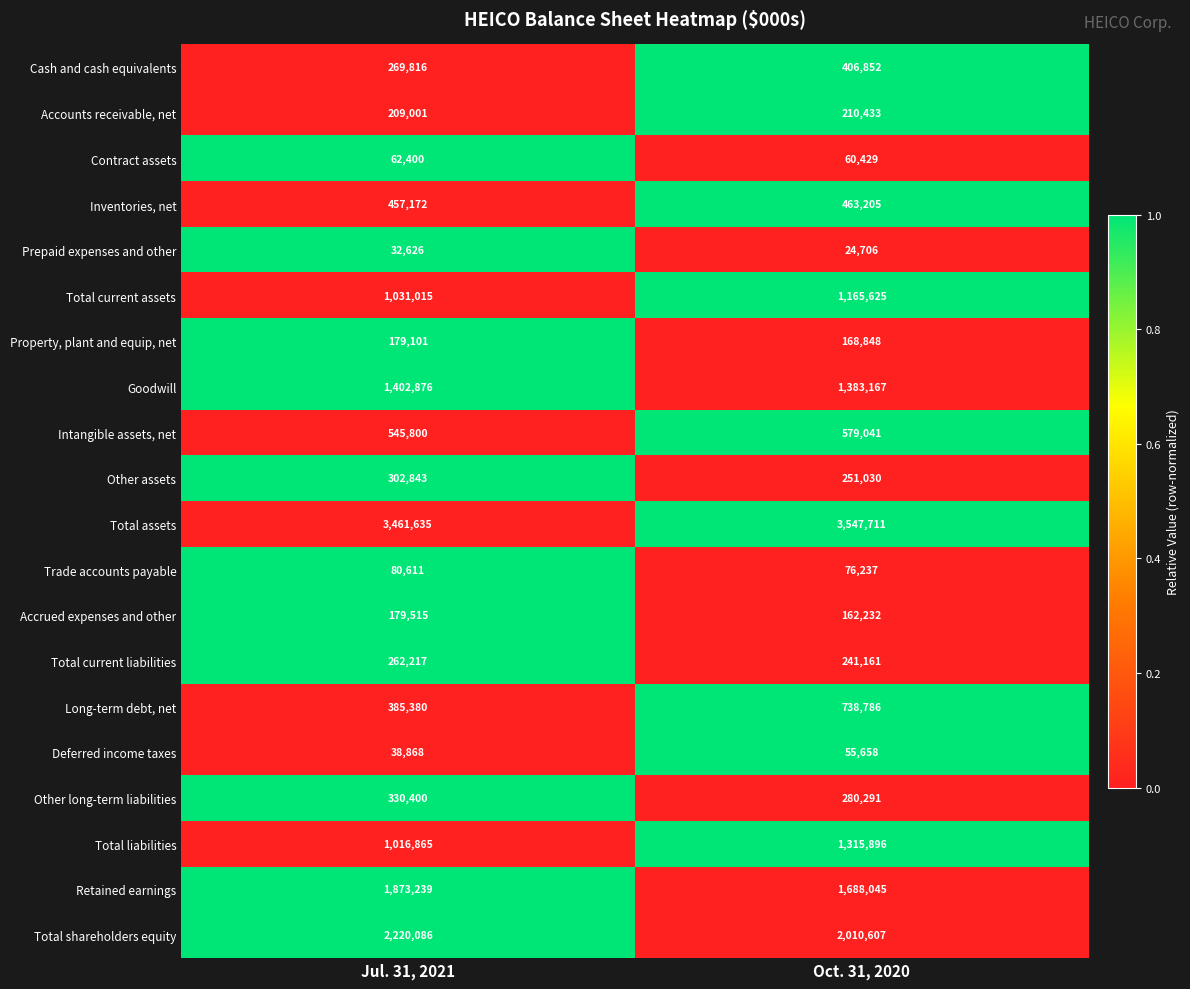

What is the difference between the highest and lowest values at Oct. 31, 2020?

3523005